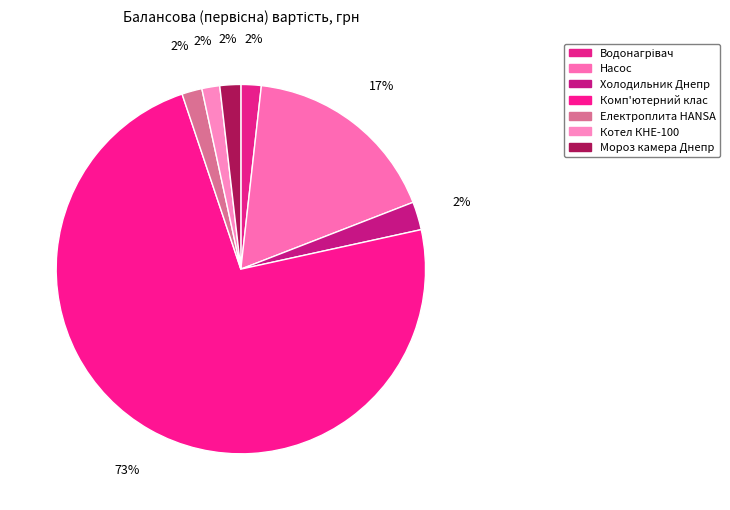

Rank the categories by value from lowest to highest.

Котел КНЕ-100, Електроплита HANSA, Водонагрівач, Мороз камера Днепр, Холодильник Днепр, Насос, Комп'ютерний клас